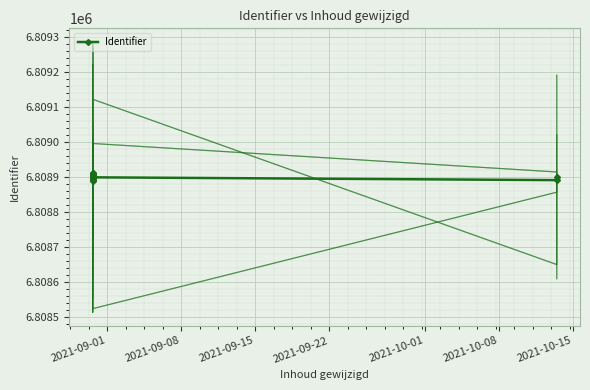

The chart shows a value of 12109861 at 2021-10-01. True or false?

False